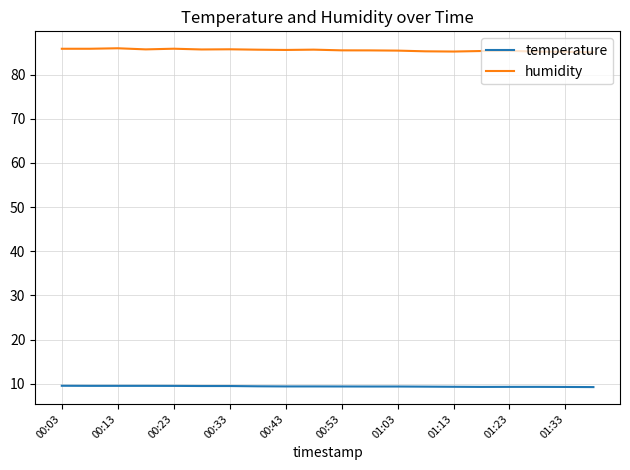

Which series has the widest spread of values?

humidity